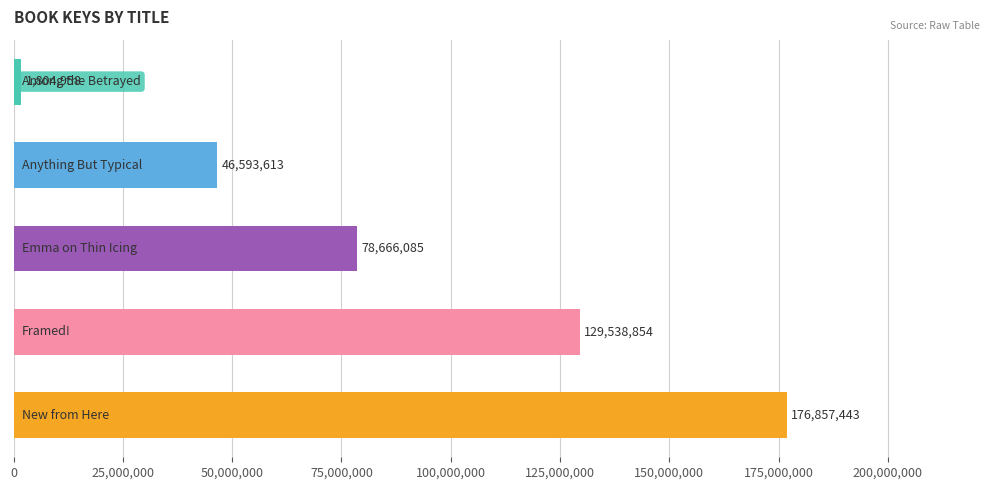

List the labels in order of value, largest first.

0, 1, 2, 3, 4